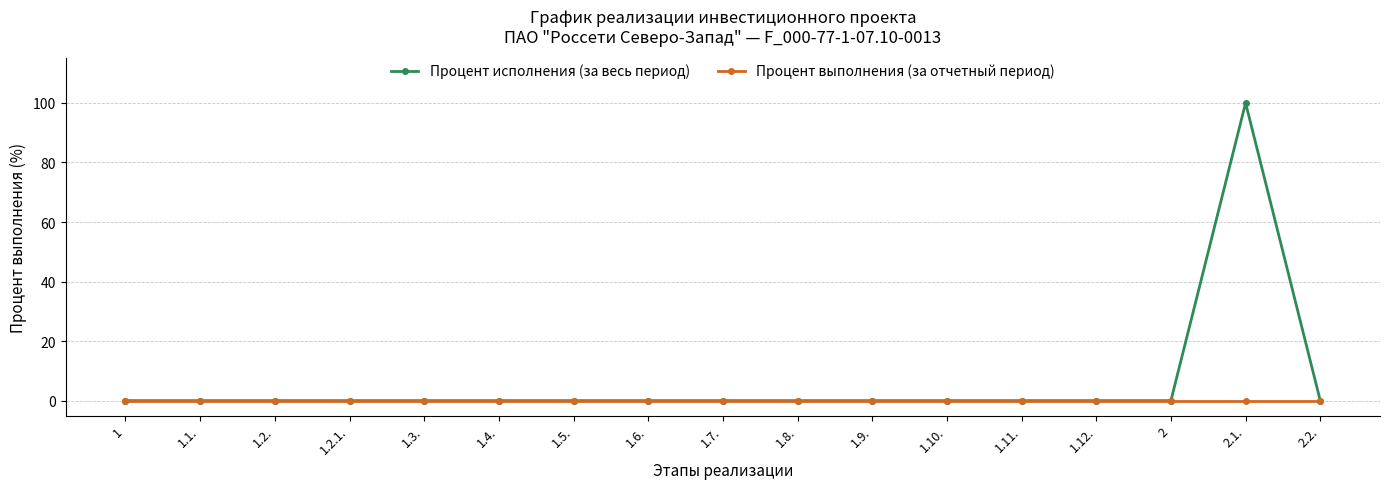

What is the label of the 11th point from the right?

1.5.